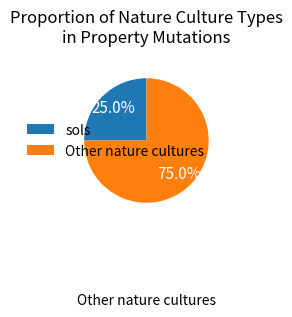

Is the sum of sols and Other nature cultures greater than half?

Yes